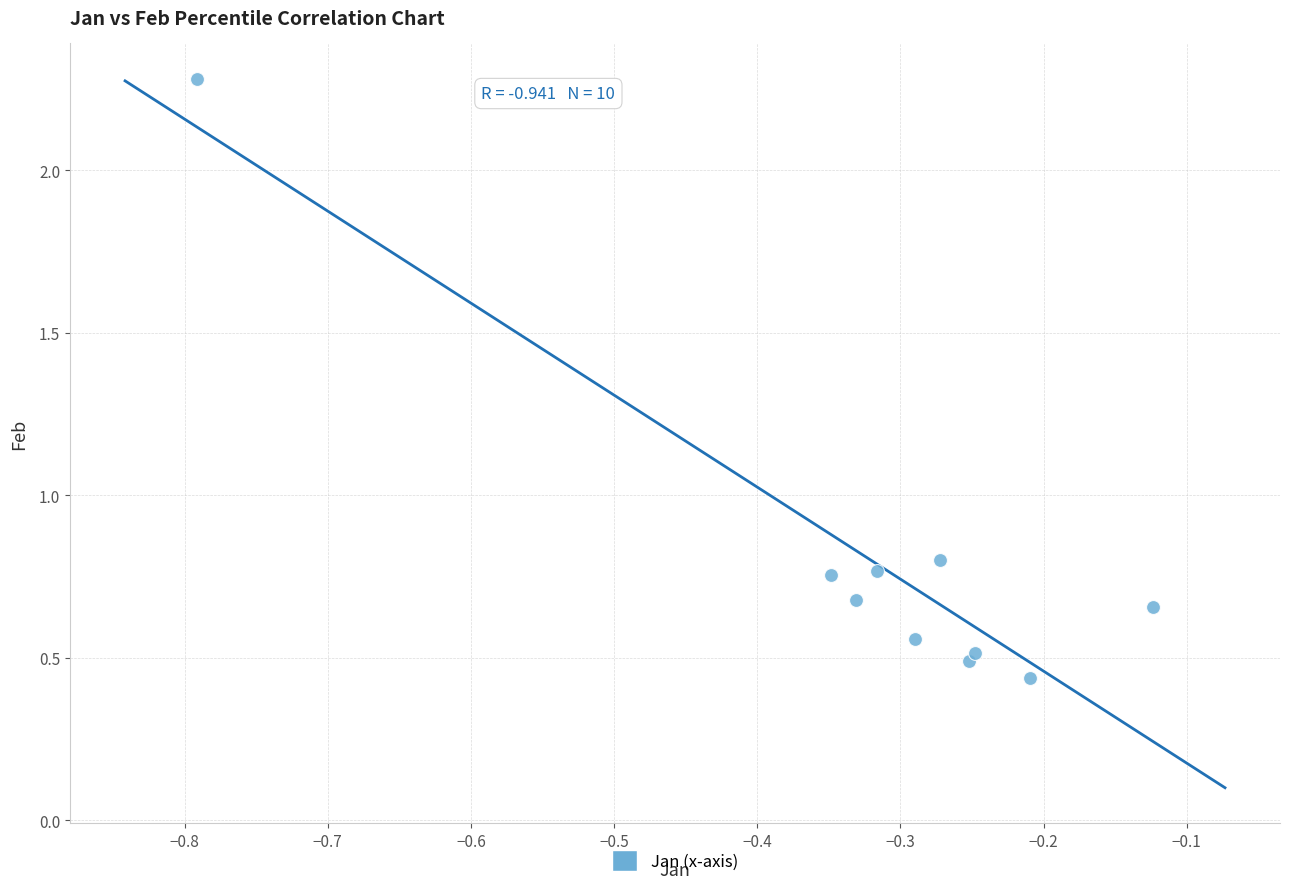

What is the range of Y values (max minus min)?

1.8